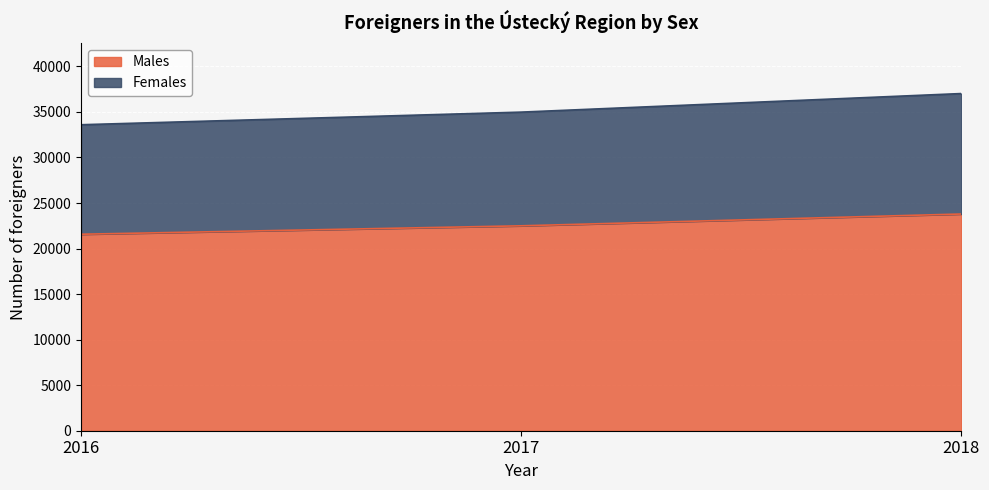

Reading right to left, transcribe all the data shown in this chart.

Males: 2018=23792	2017=22496	2016=21571
Females: 2018=37017	2017=34978	2016=33593